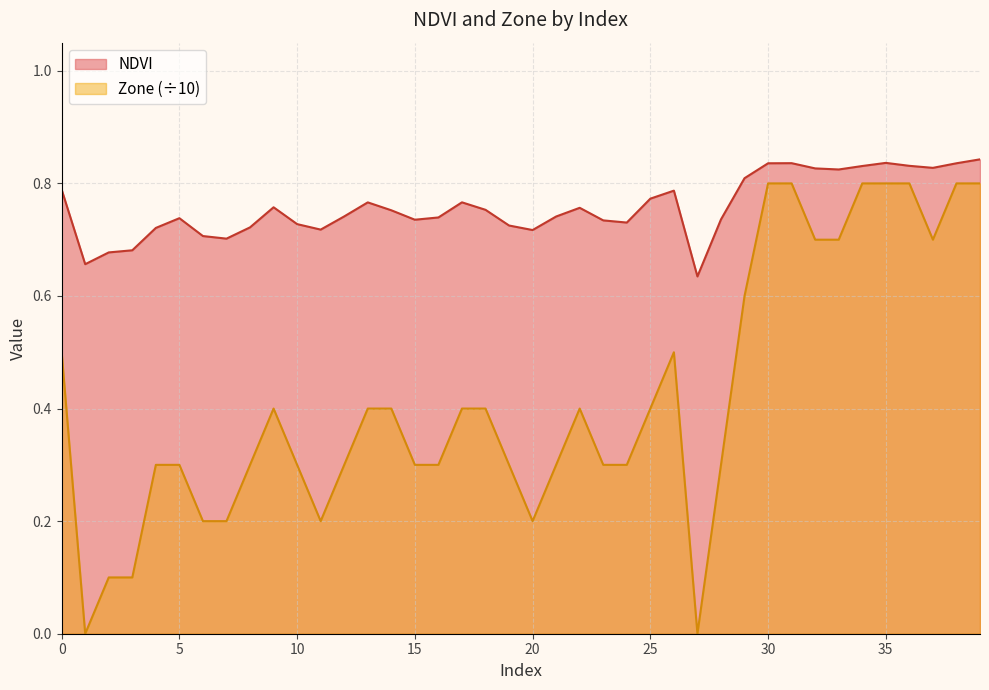

At how many categories does at least one series exceed 0?

40